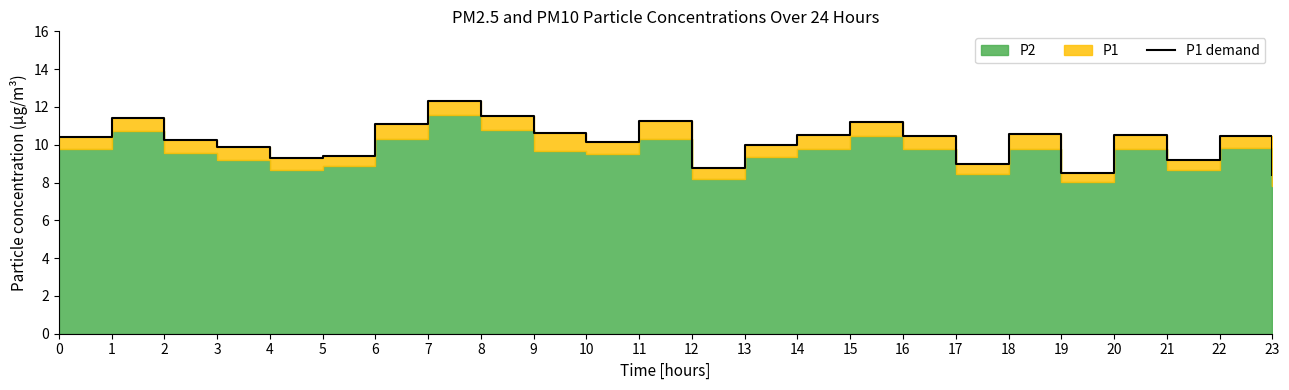

Reading left to right, what are all the values shown in this chart?

10.4	11.4	10.2	9.9	9.3	9.4	11.1	12.3	11.5	10.6	10.1	11.3	8.8	10.0	10.5	11.2	10.5	9.0	10.6	8.5	10.5	9.2	10.5	8.4